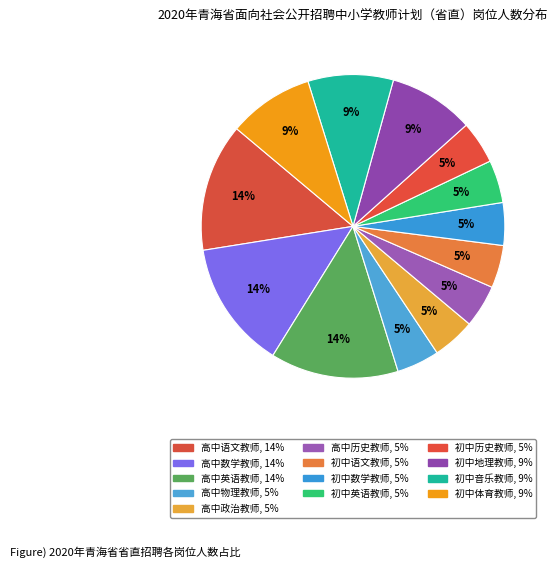

Do 高中数学教师 and 高中语文教师 together represent more than half of the pie?

No